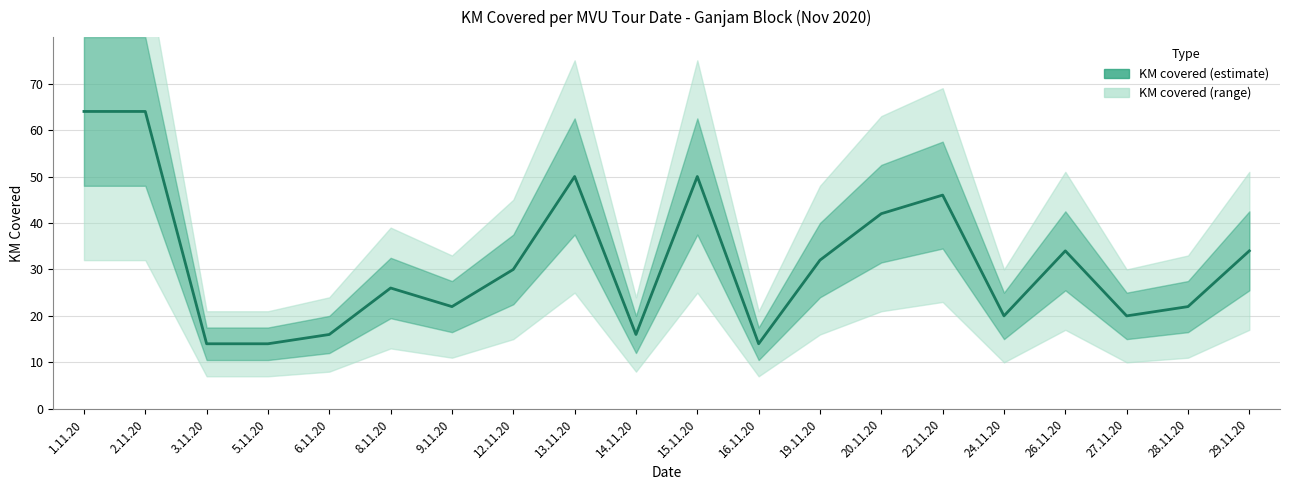

What is the smallest value displayed?

14